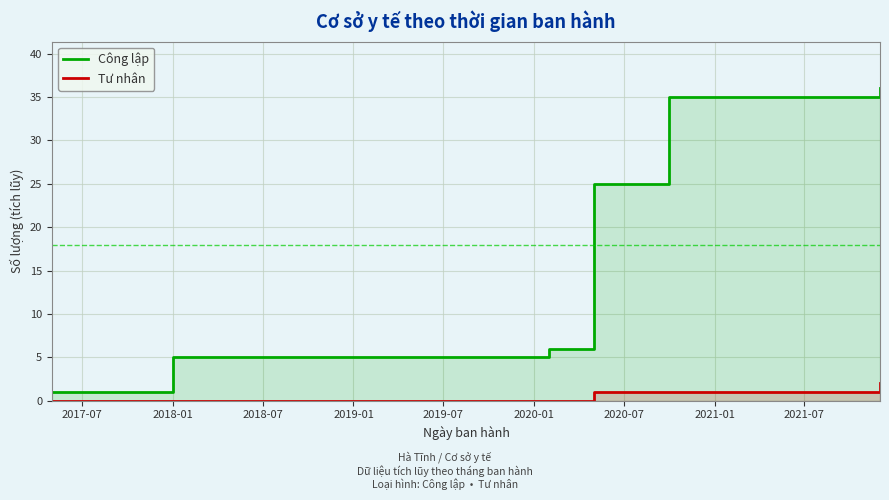

The Công lập series shows 14 at 2020-01. True or false?

False